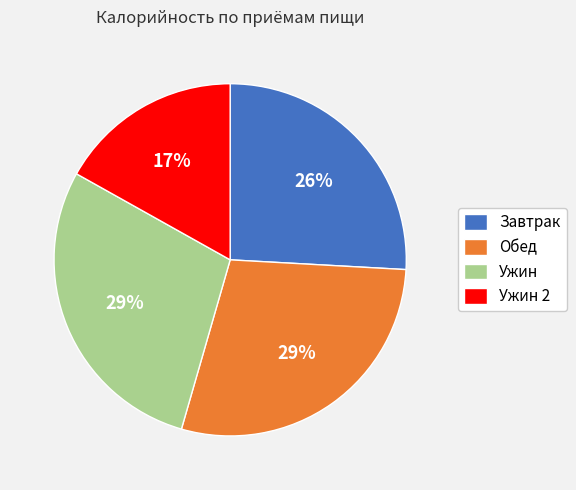

What is the smallest slice in the pie chart?

Ужин 2